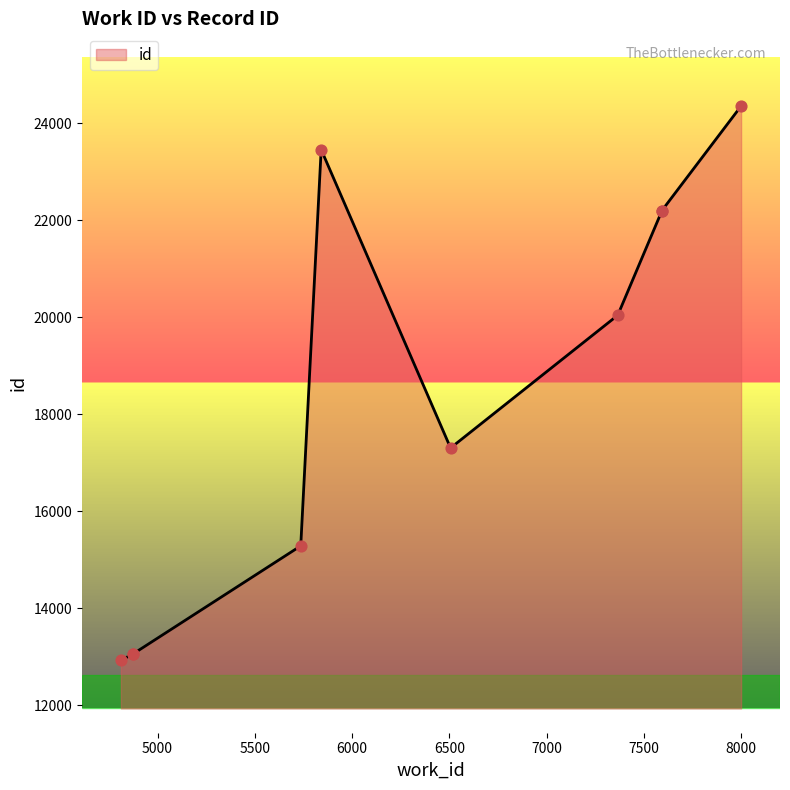

What is the change in value from 4812 to 4875?

+119